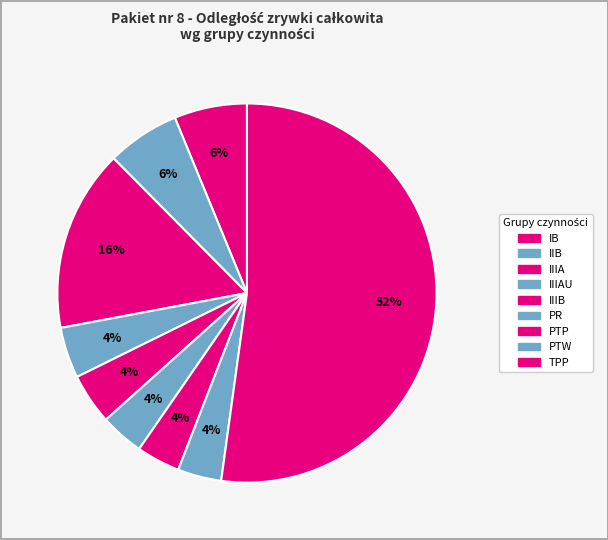

To the nearest percent, what is the average slice percentage?

11%